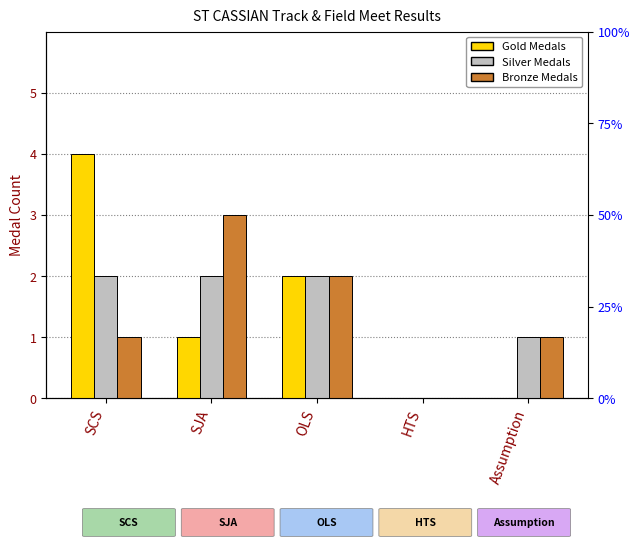

What position from the right is OLS?

3